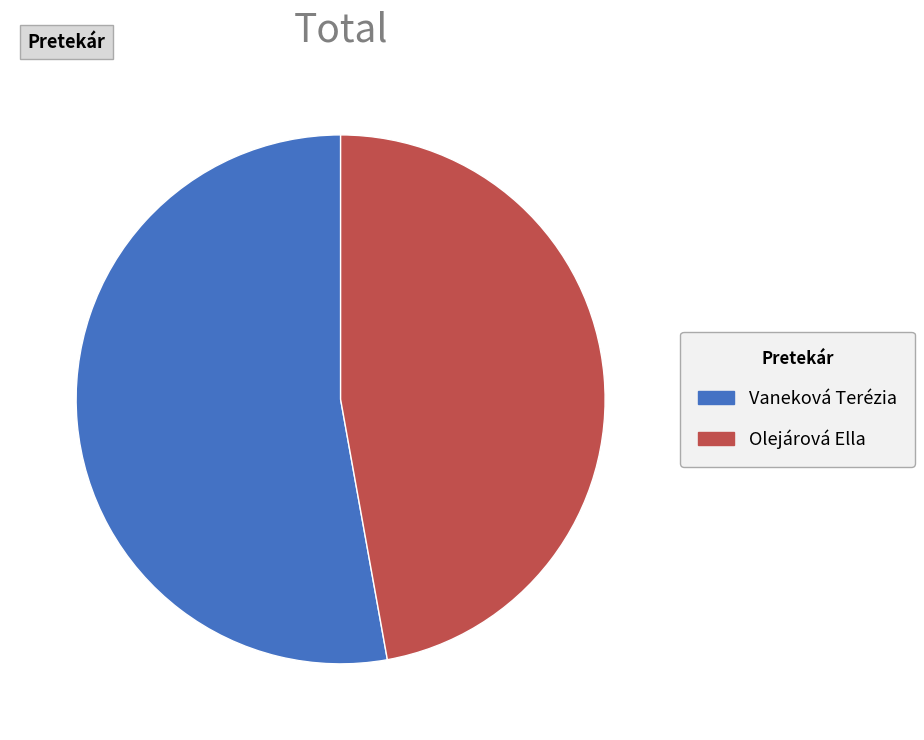

Which category has the biggest portion of the pie?

Vaneková Terézia